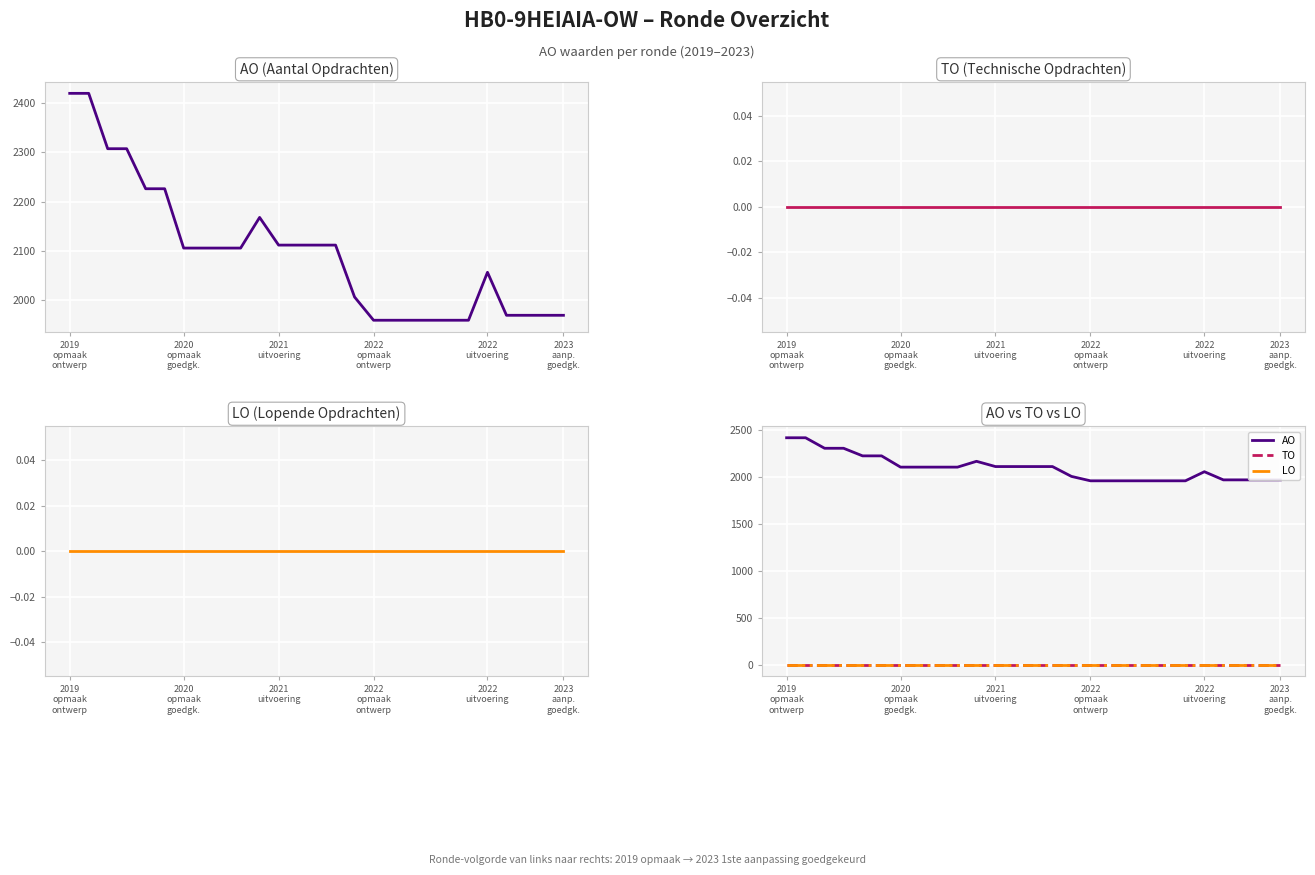

True or false: TO and AO cross at least once.

False